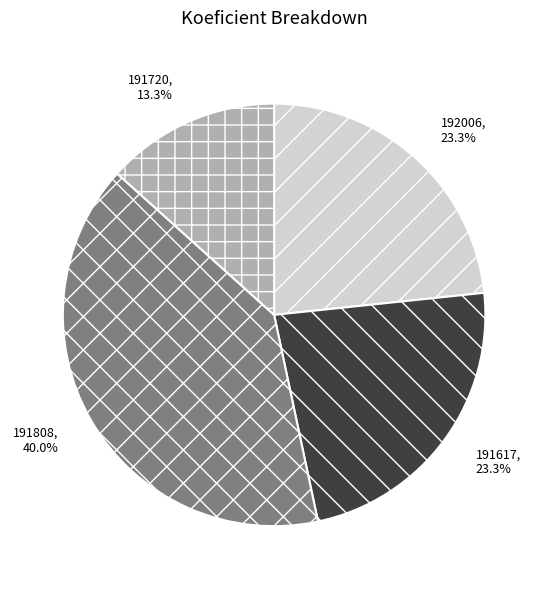

The 191617 slice represents 23% of the pie. True or false?

True